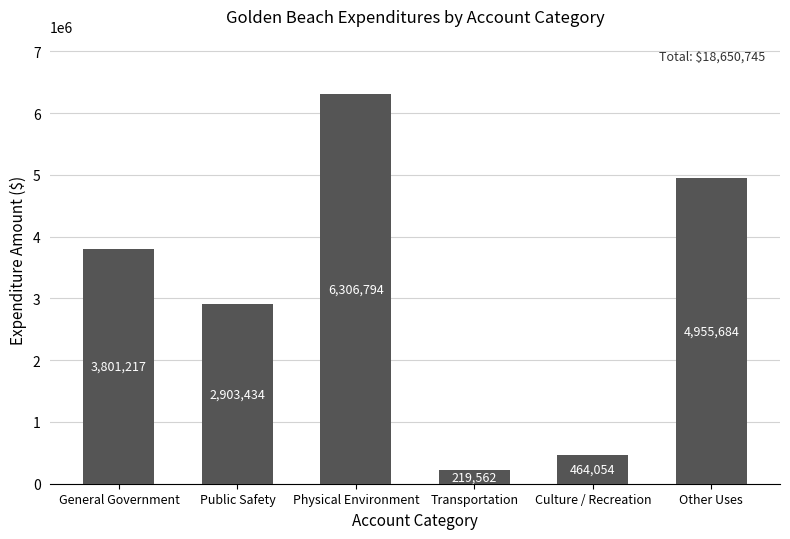

The value at Other Uses is 1759249. True or false?

False